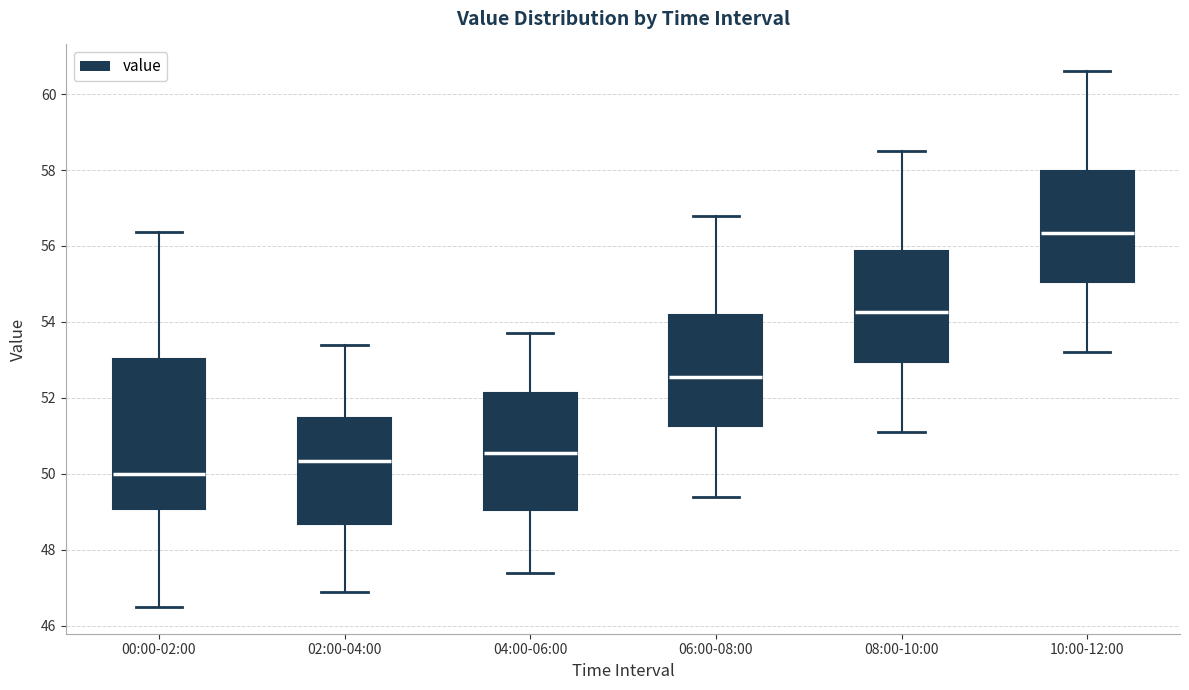

Which box has the highest median line?

10:00-12:00